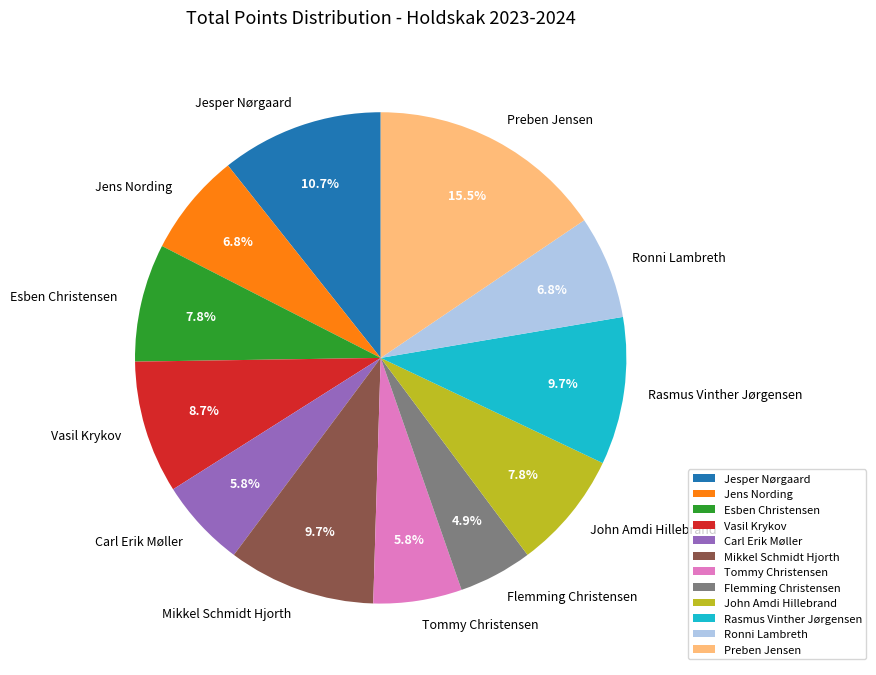

Combined, do Esben Christensen and Preben Jensen account for over 50%?

No